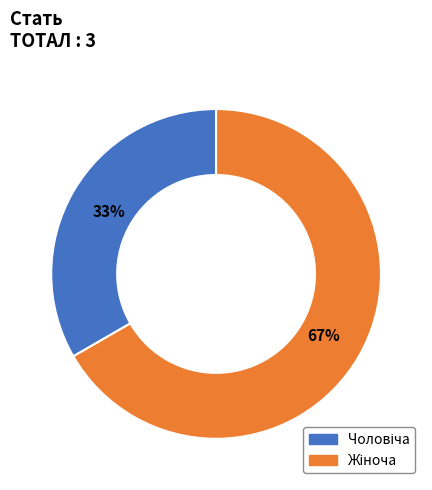

Does any single category account for the majority?

Yes